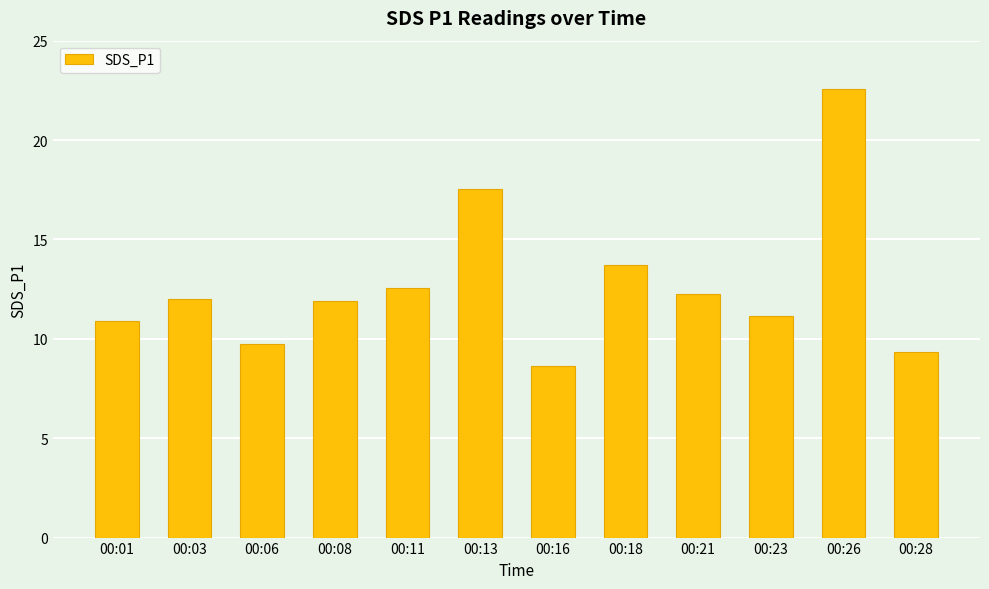

What value does the data have at 00:18?

13.7